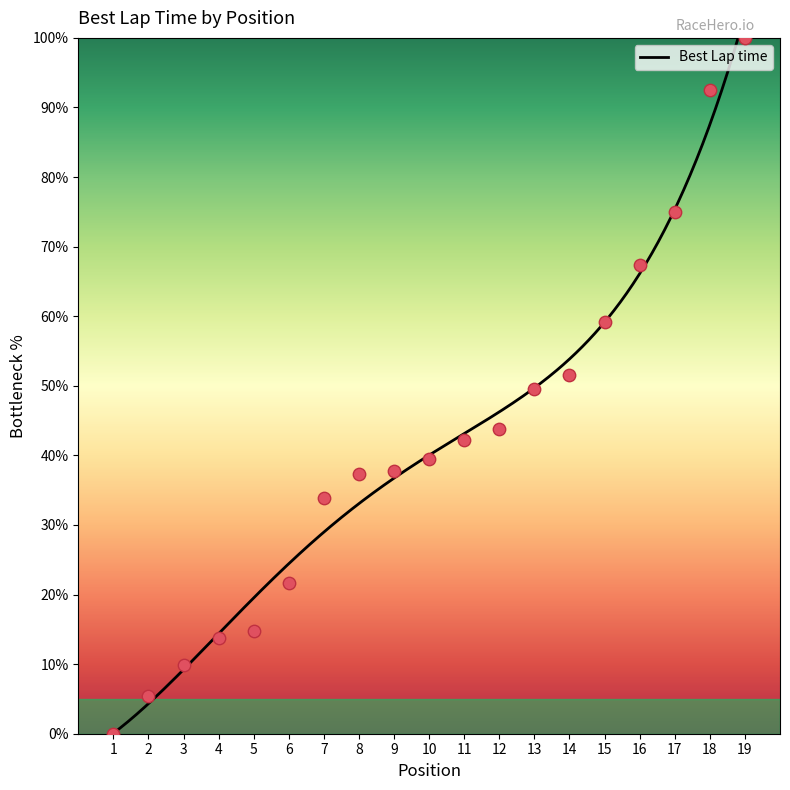

What is the change in value from 11 to 19?

+57.7